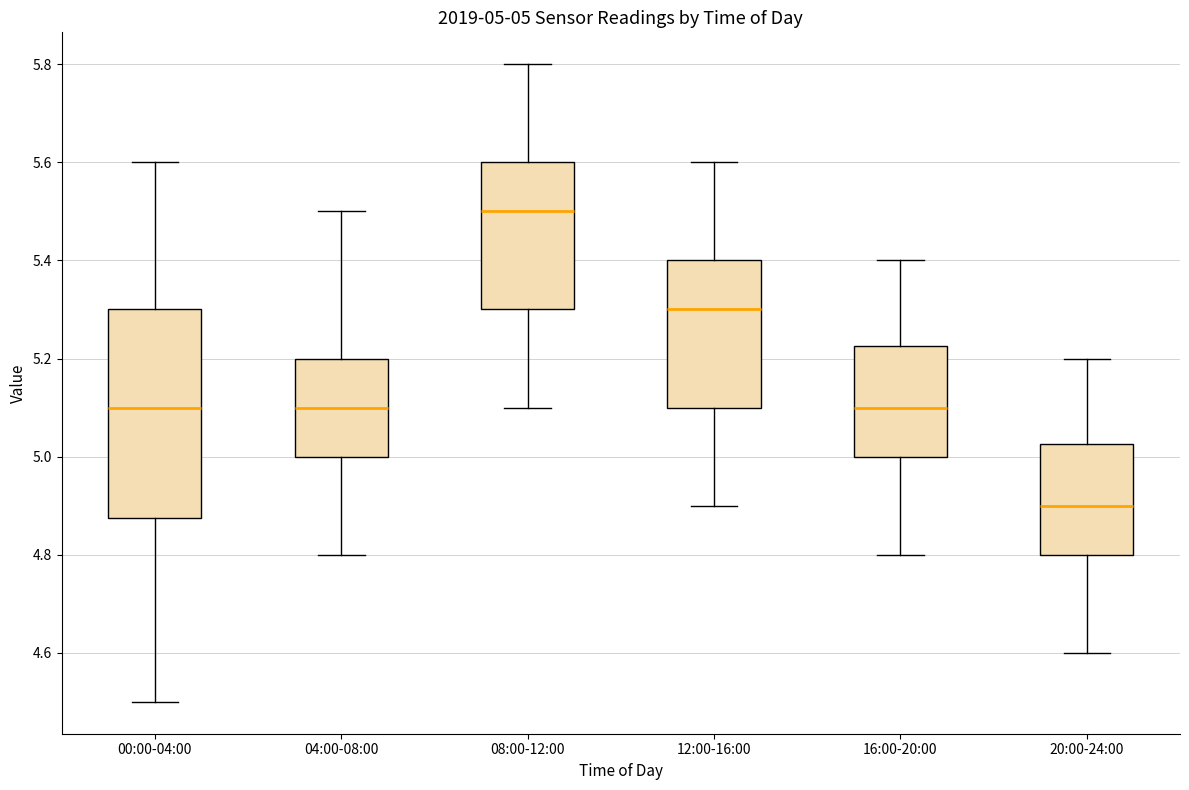

Which box is the tallest, from its lower edge to its upper edge?

00:00-04:00